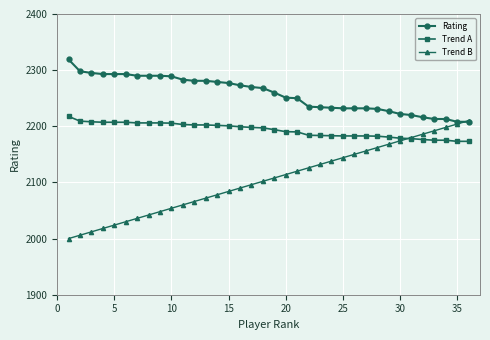

Which series has the largest total across all categories?

Rating